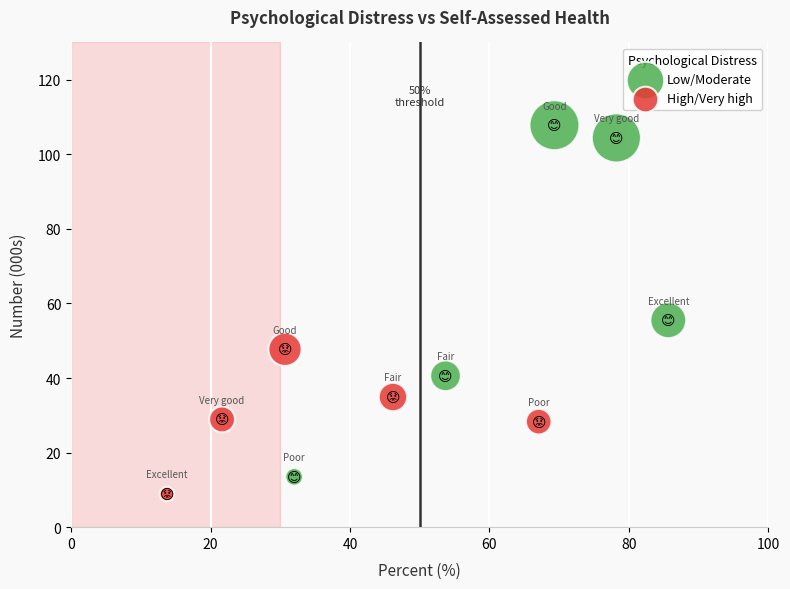

Which series contains the lowest Y value?

High/Very high